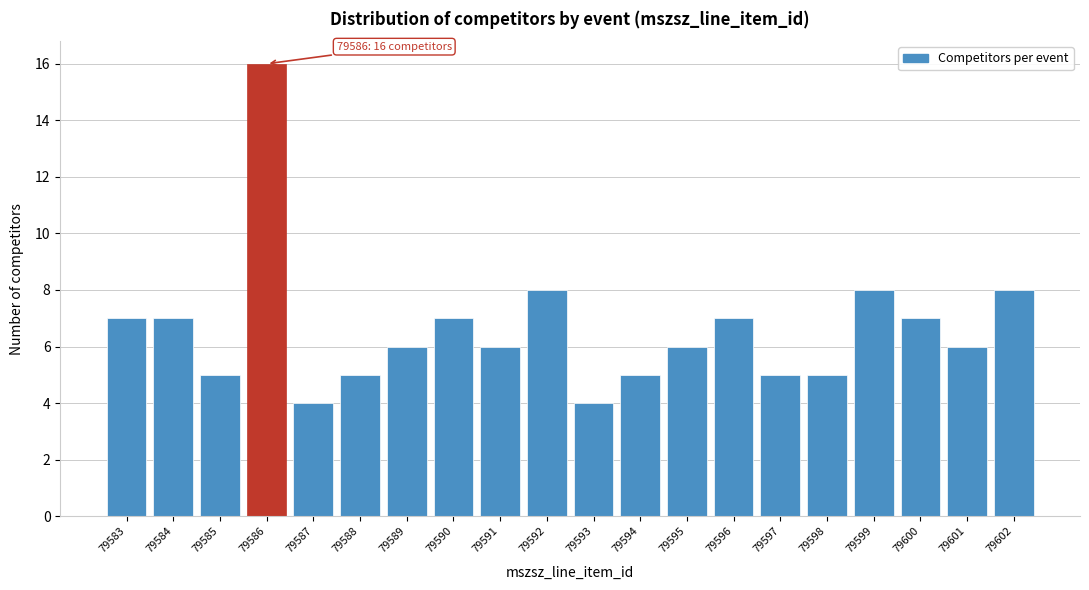

Reading left to right, what are all the values shown in this chart?

79583=7	79584=7	79585=5	79586=16	79587=4	79588=5	79589=6	79590=7	79591=6	79592=8	79593=4	79594=5	79595=6	79596=7	79597=5	79598=5	79599=8	79600=7	79601=6	79602=8